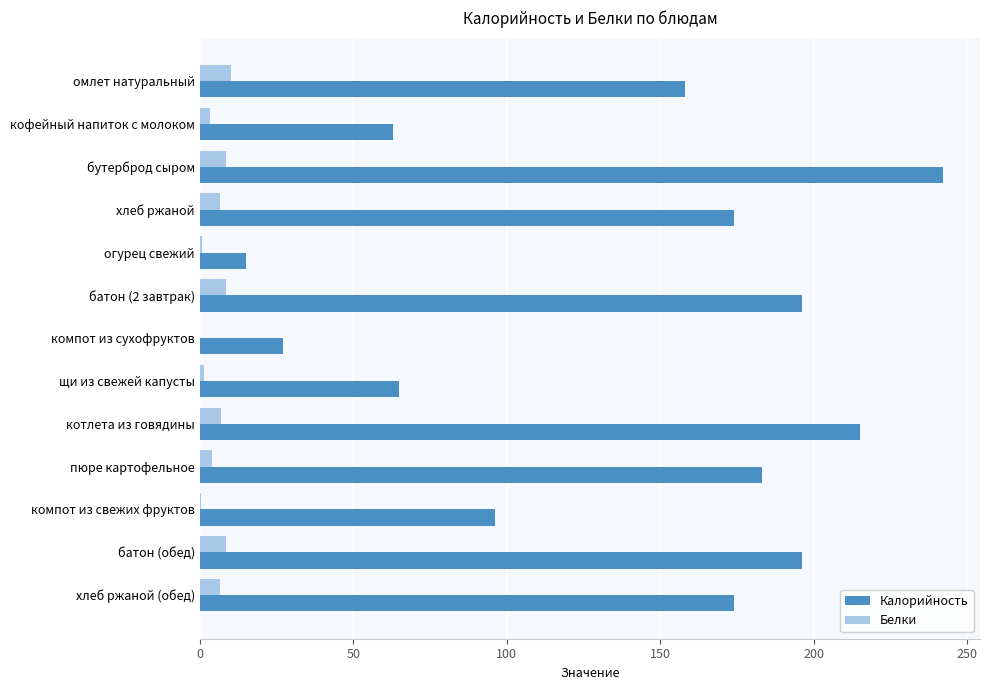

What is the maximum value for Белки?

10.1